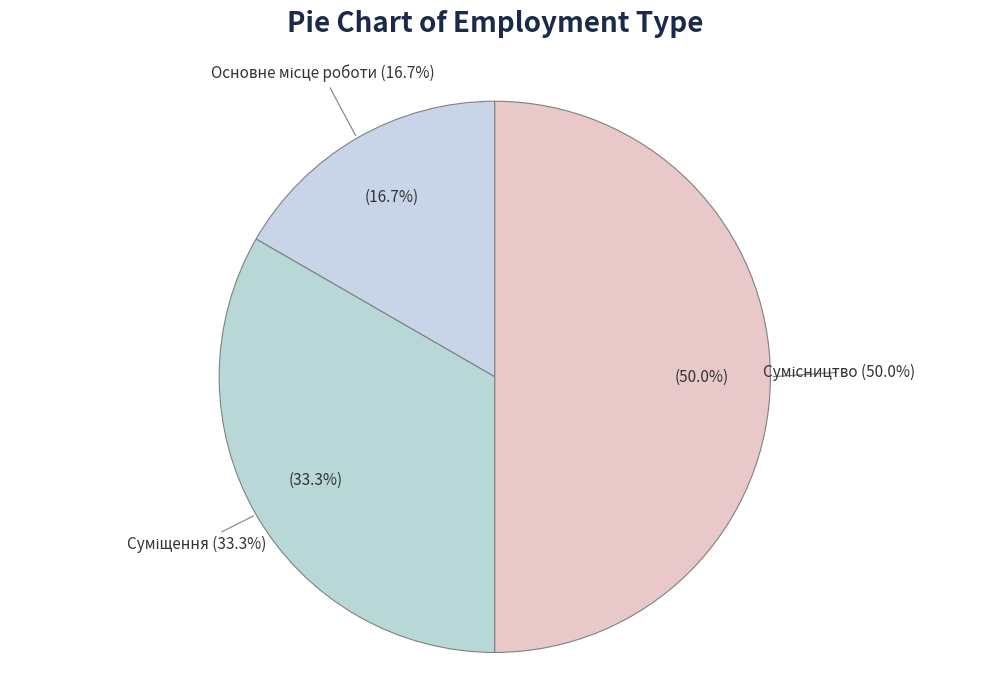

To the nearest percent, what is the average slice percentage?

33%